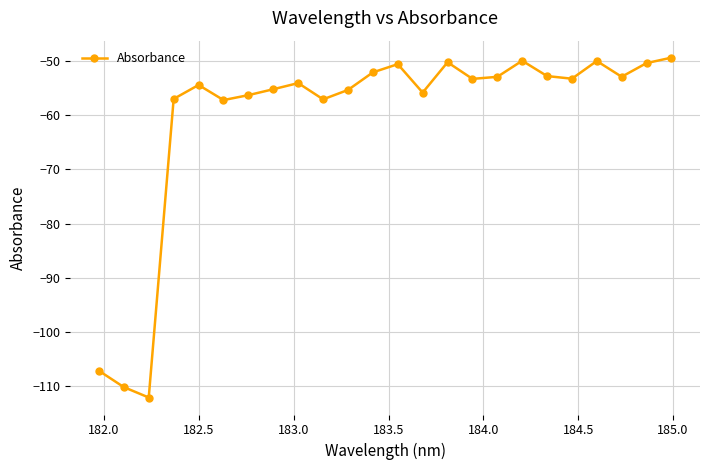

True or false: the data has more than 1 interior local peaks.

True